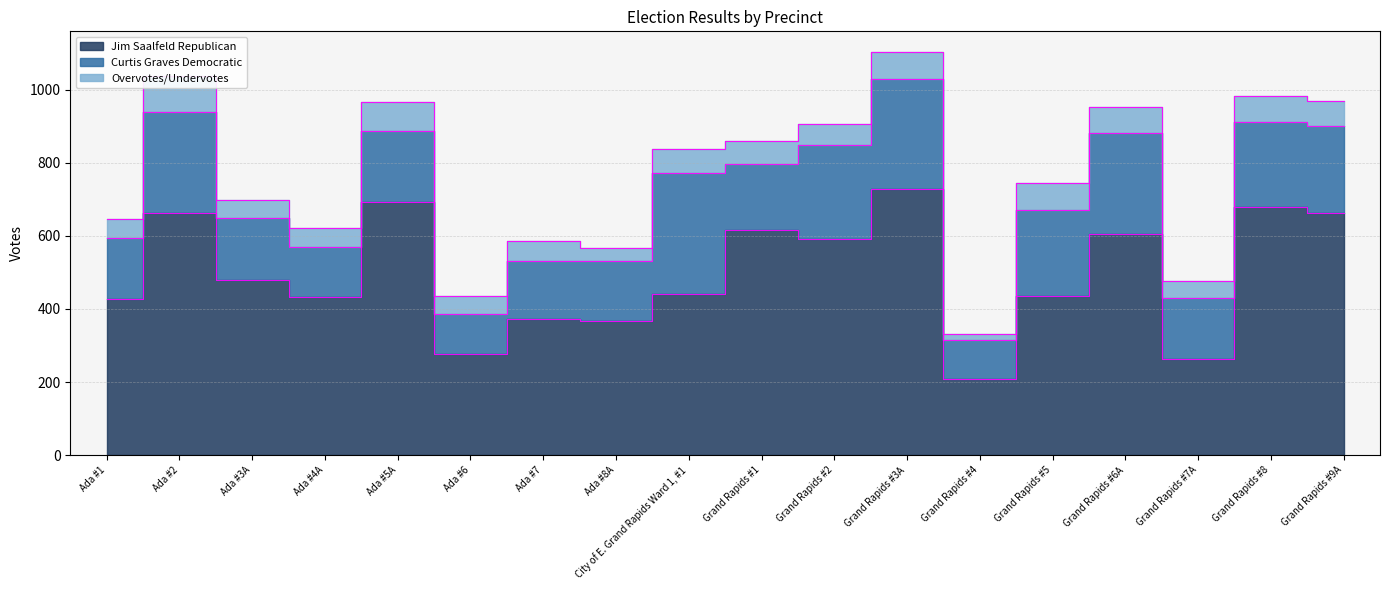

What is the label of the 3rd point from the left?

Ada #3A